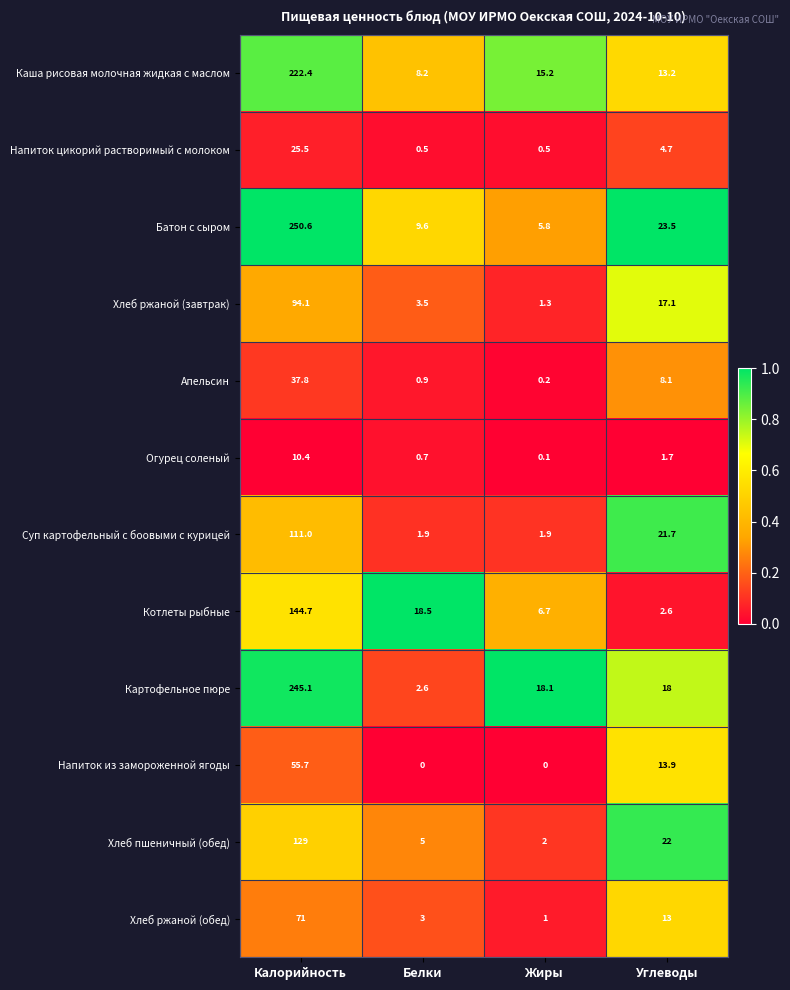

The value of Напиток из замороженной ягоды at Углеводы is 13.9. True or false?

True